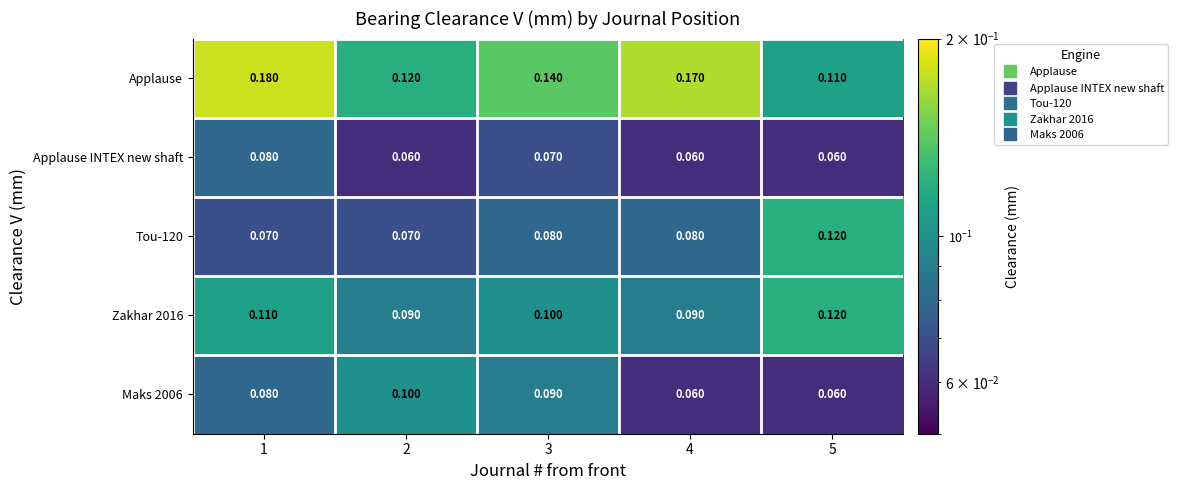

Which series changed the most between 1 and 3?

Applause